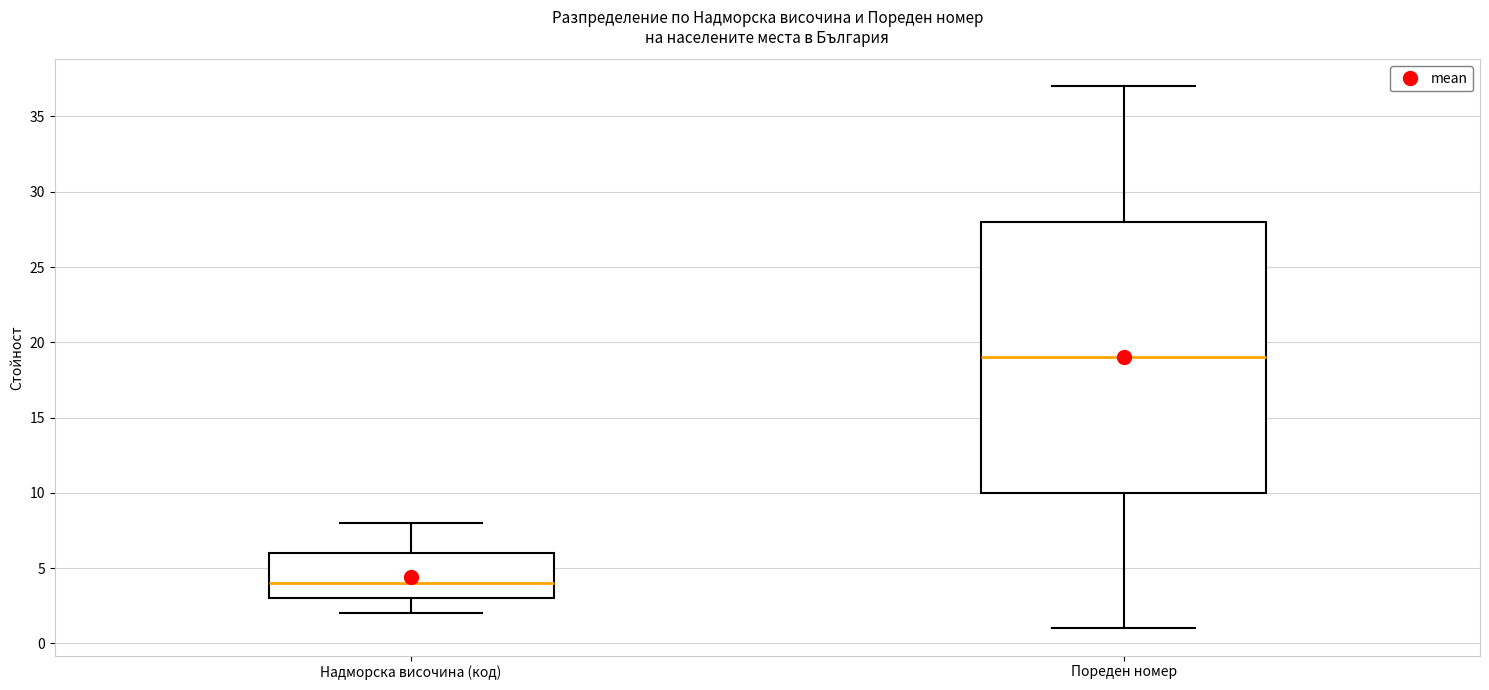

Comparing the boxes themselves (not the whiskers), which one is the tallest?

Пореден номер